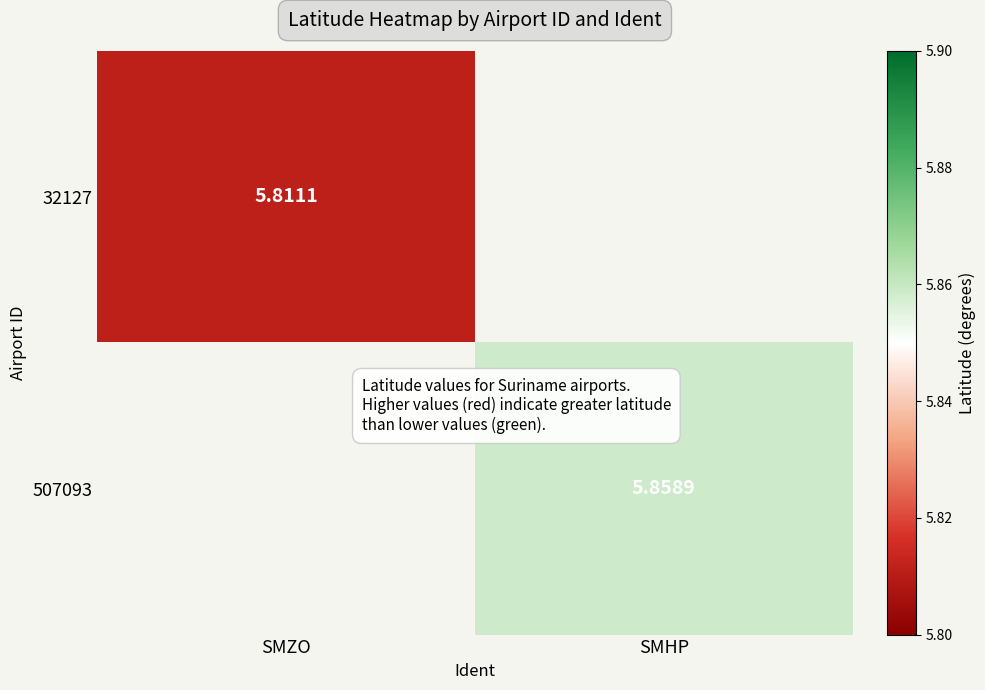

List the series in order of their peak value, lowest first.

32127, 507093